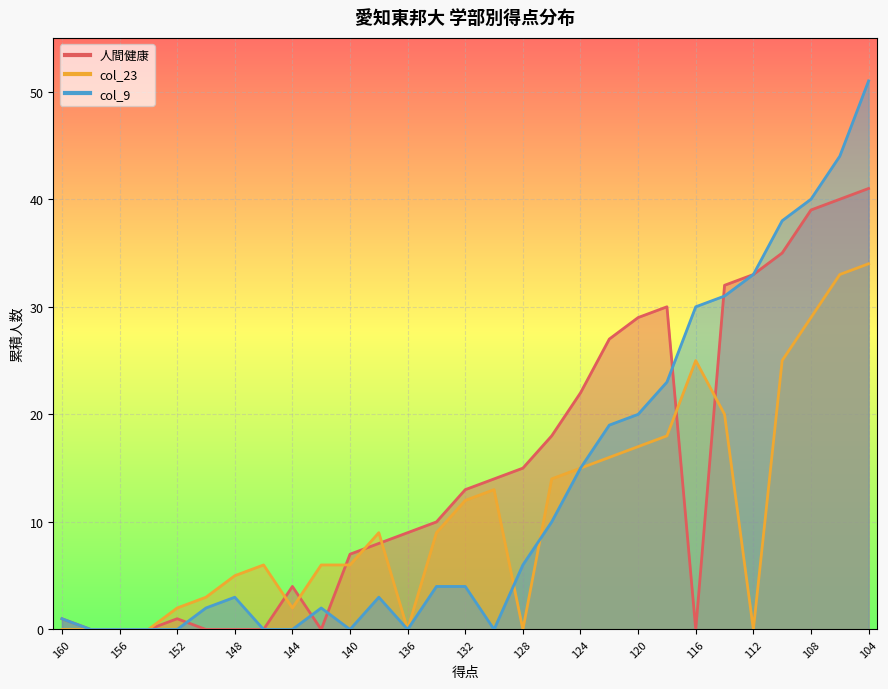

What is the difference between the col_23 values at 110 and 118?

7